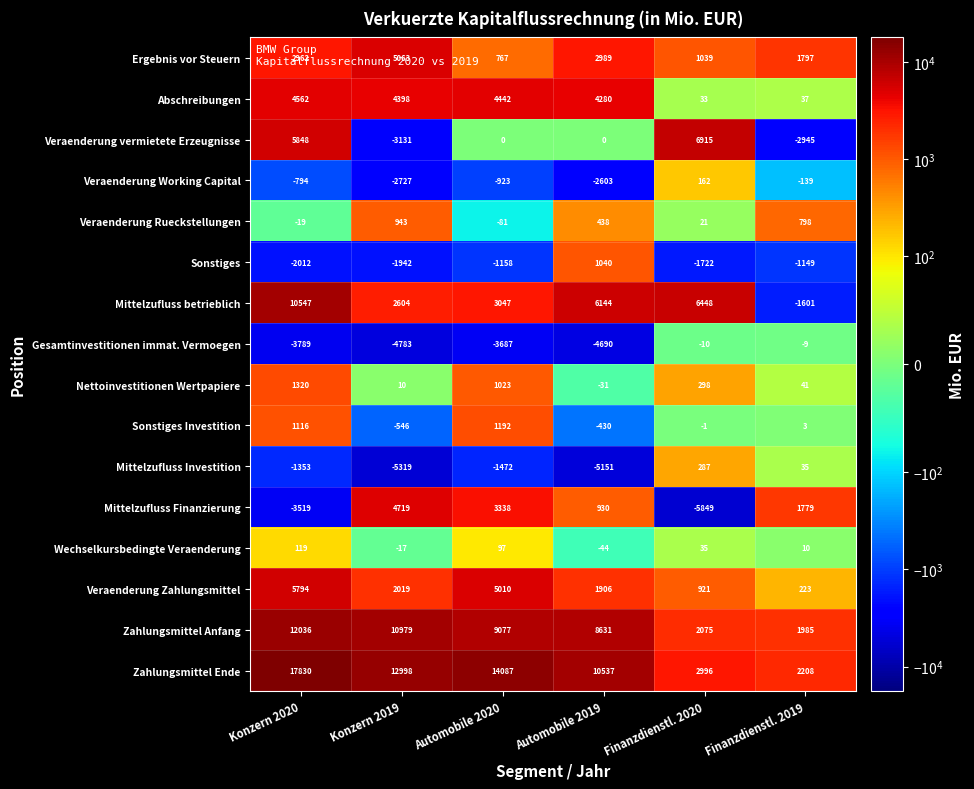

What is the difference between the maximum and second lowest values in the Gesamtinvestitionen immat. Vermoegen series?

4681